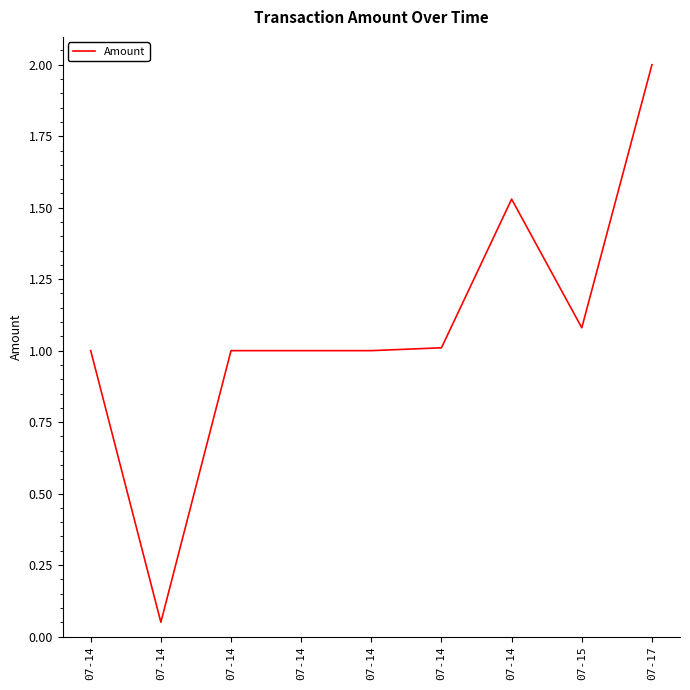

The chart shows a value of 1.0 at 07-14. True or false?

True